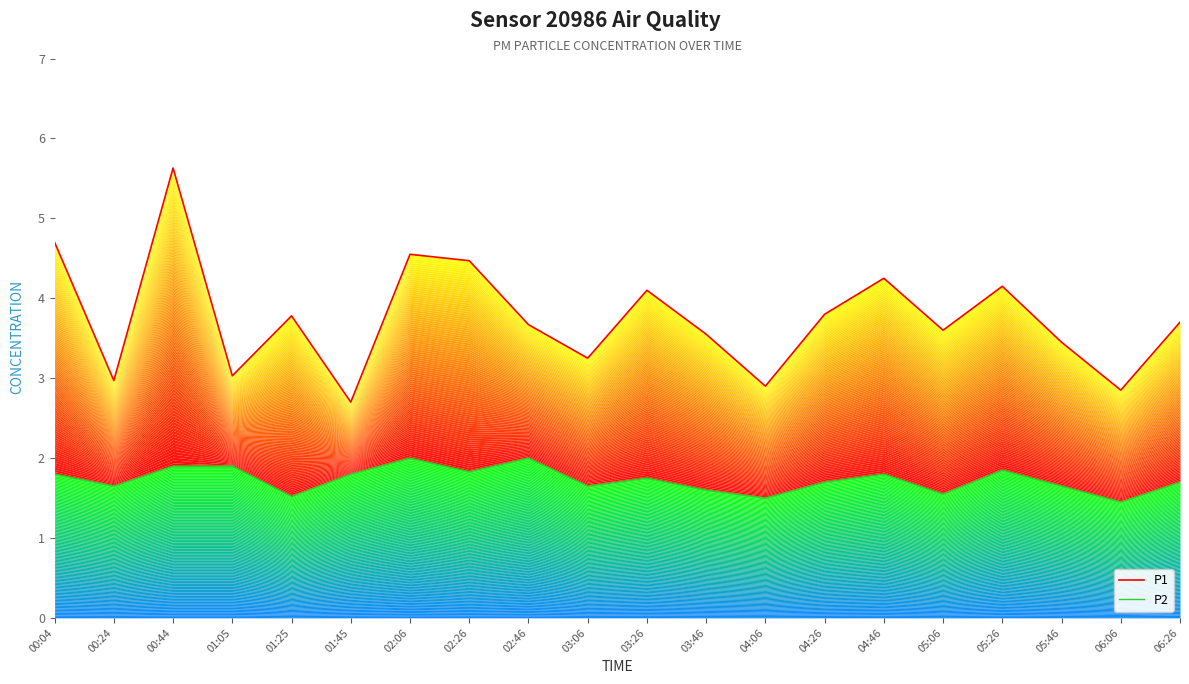

What value does the P1 series have at 05:46?

3.5